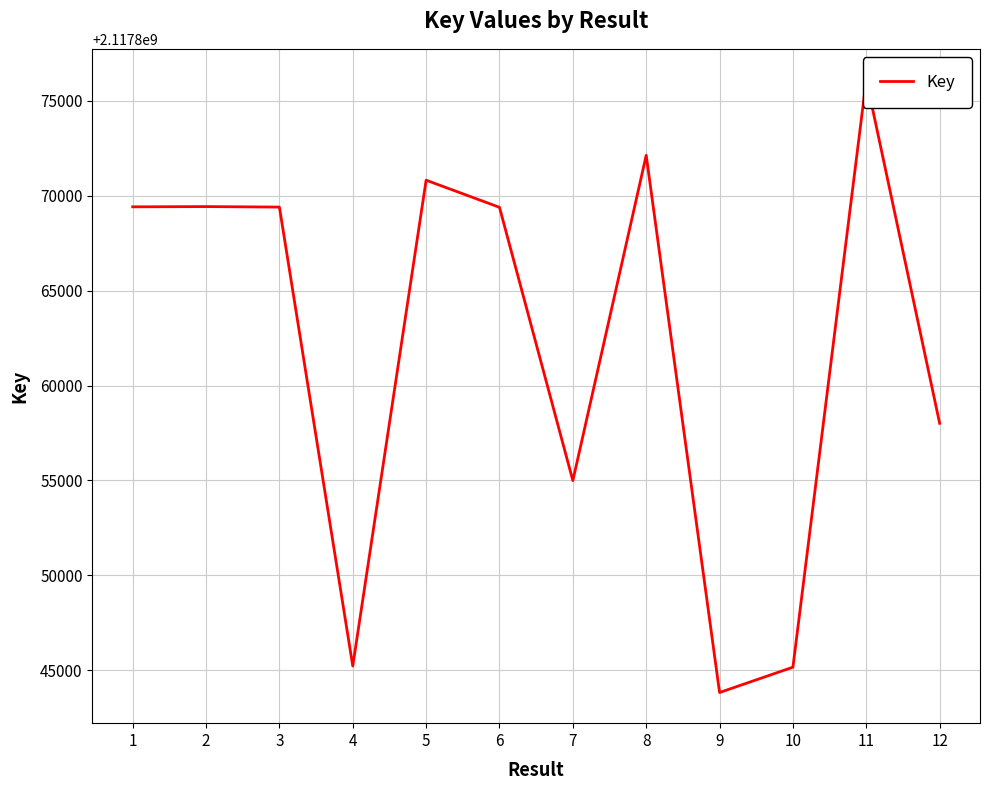

What is the difference between the second highest and second lowest values?

26963